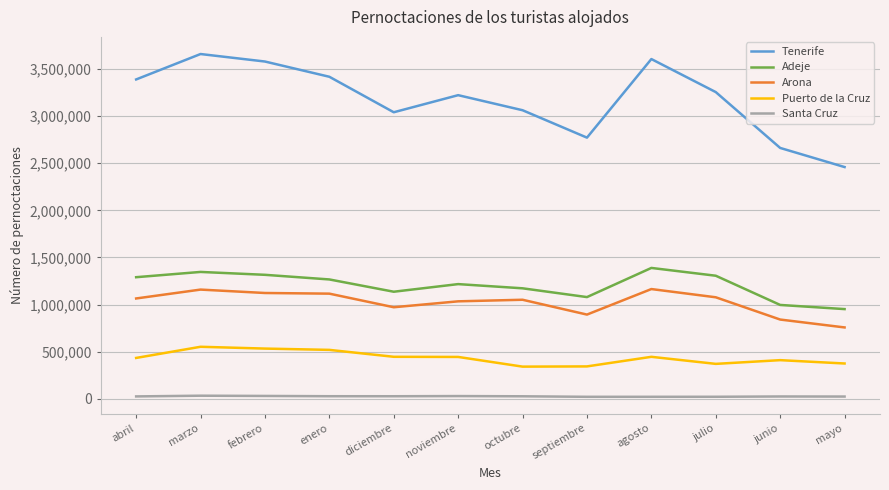

At which label does Adeje reach its minimum?

mayo